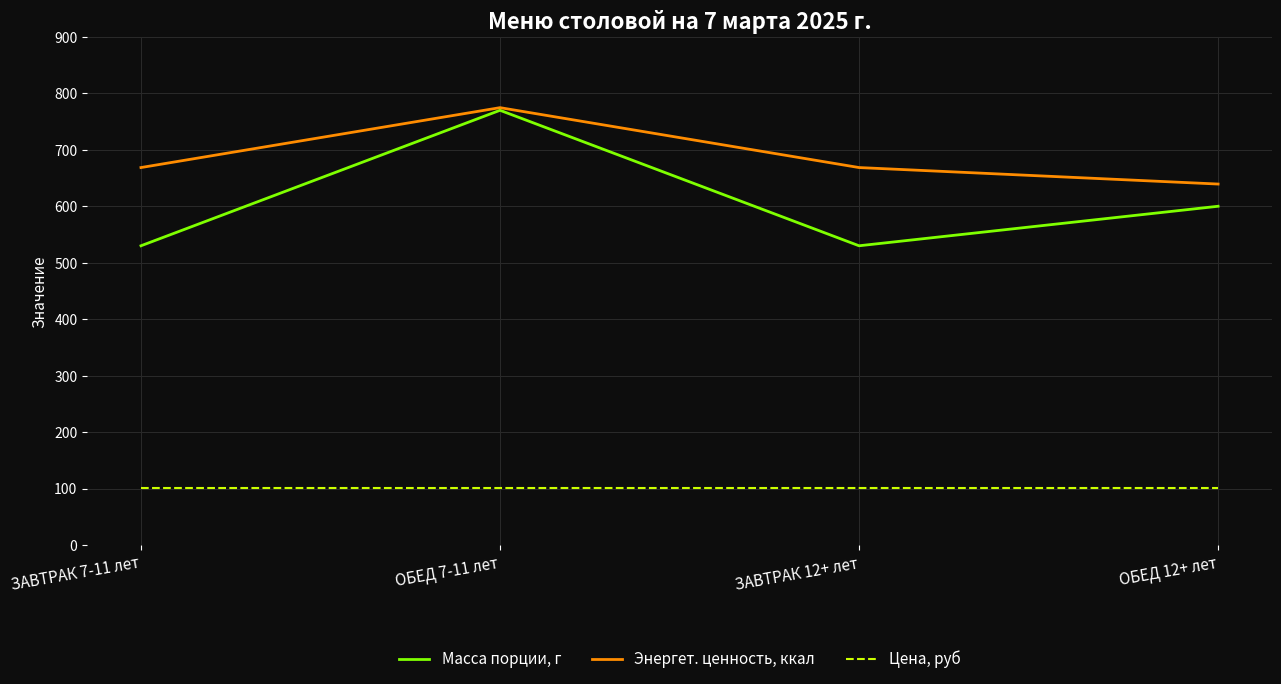

What are all the series names shown in the legend?

Масса порции, г, Энергет. ценность, ккал, Цена, руб